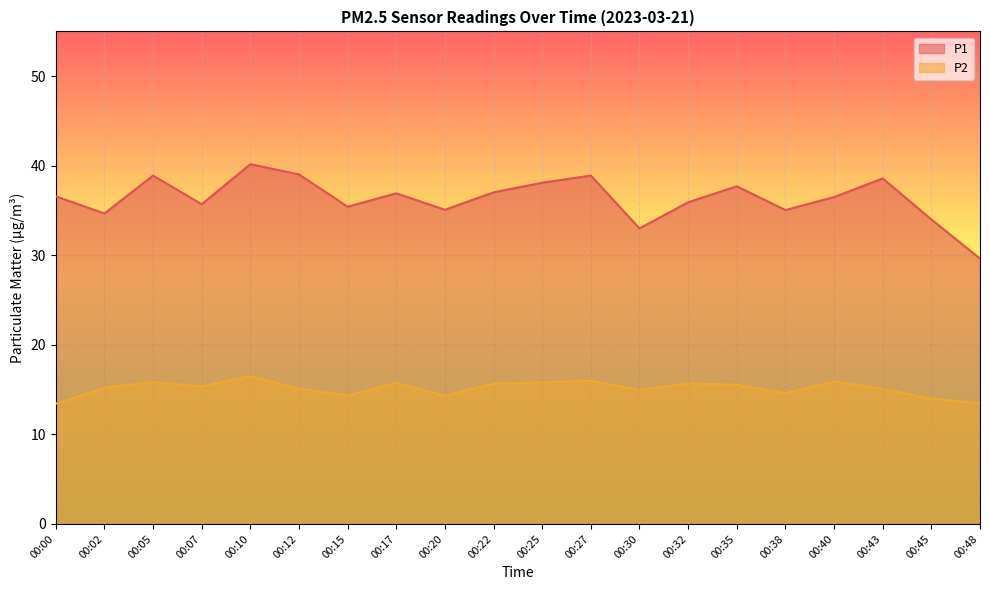

True or false: P2 has more than 0 interior local peaks.

True